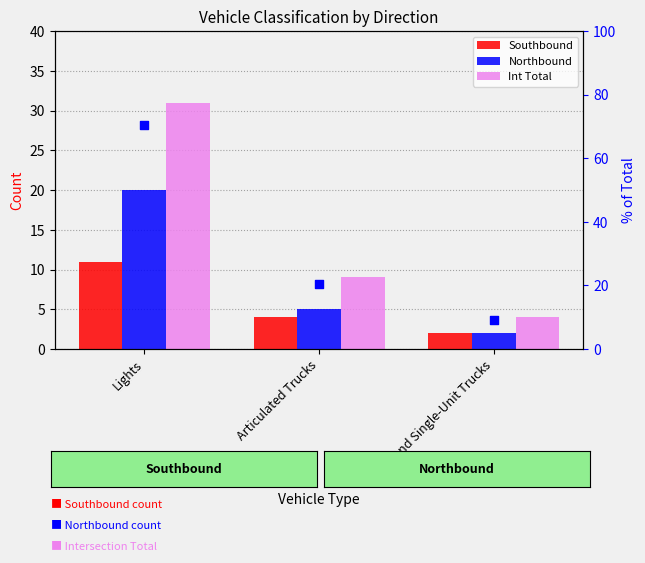

Which series reaches the maximum Y coordinate?

% of Total